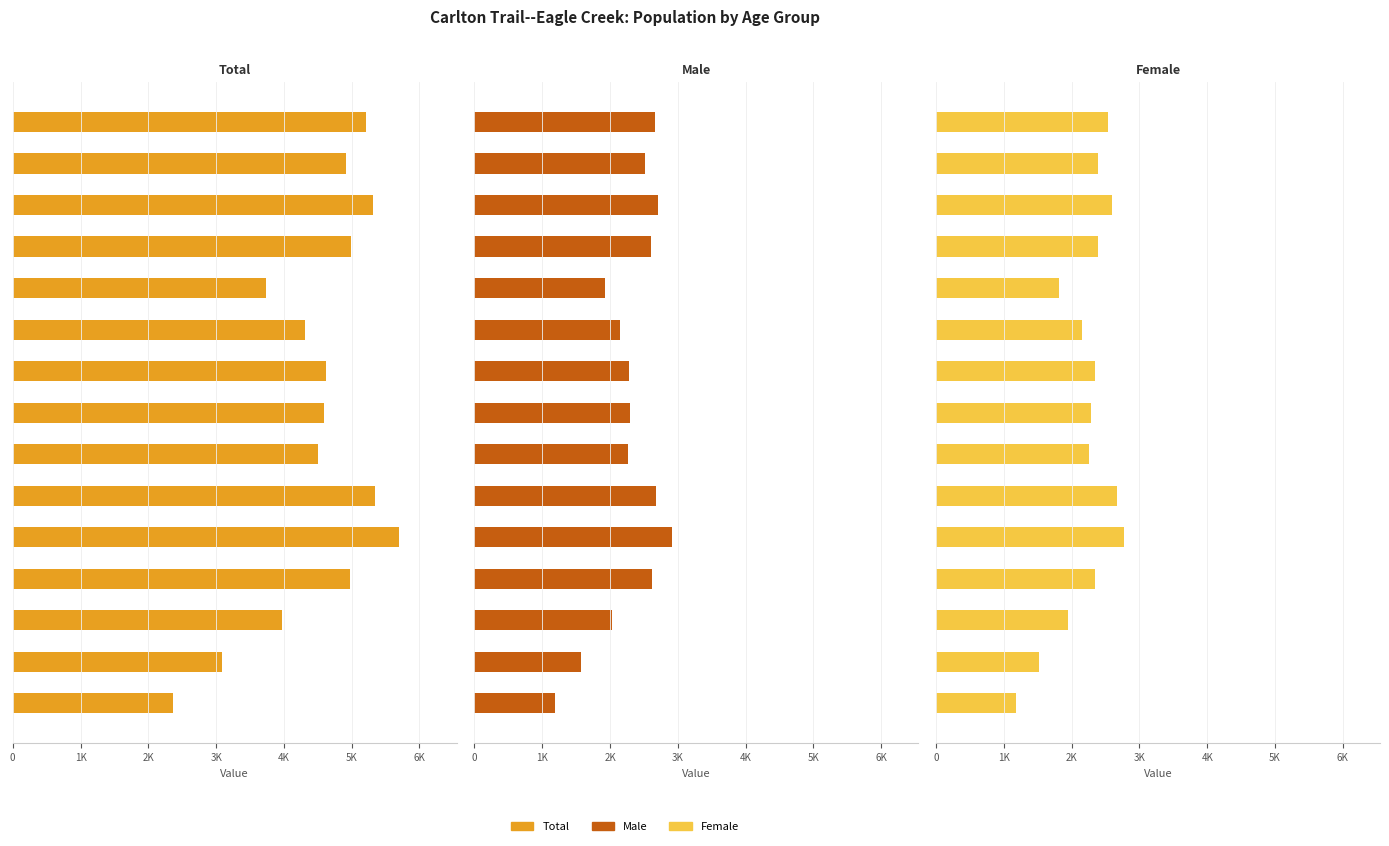

How many categories are shown in the chart?

15